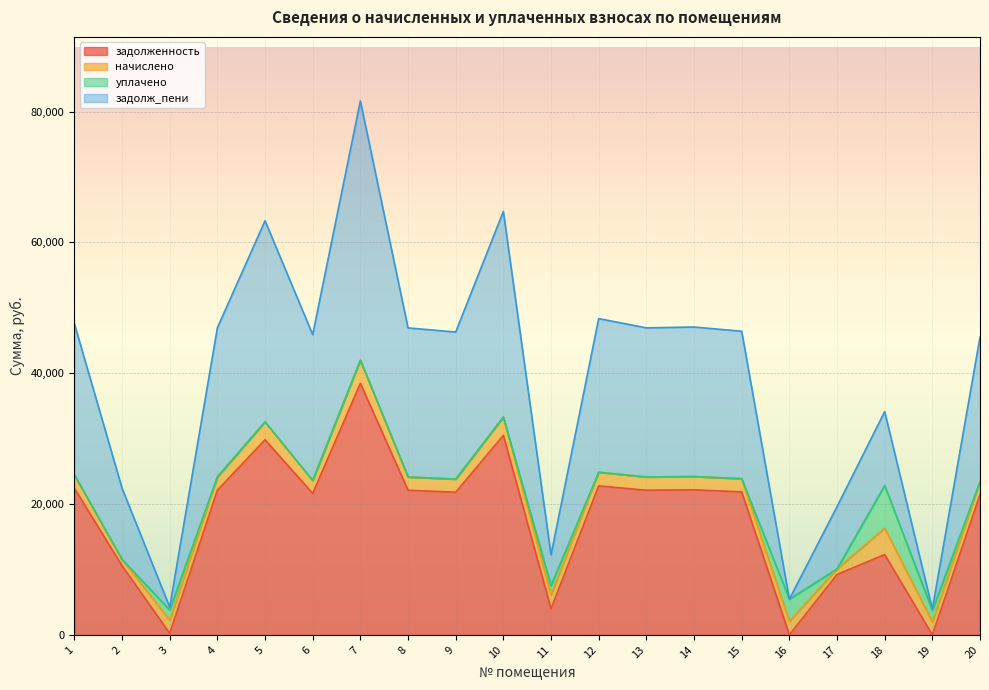

Between 1 and 10, which is larger?

10